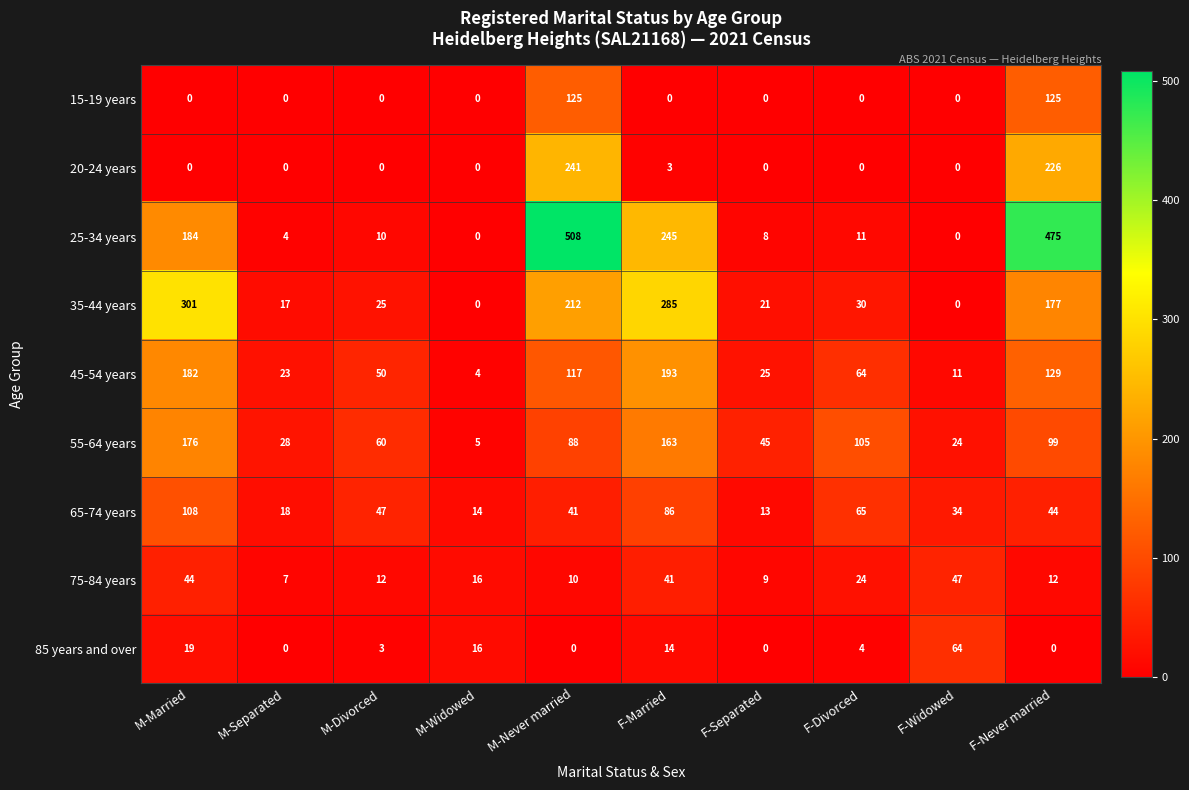

At which label does 25-34 years first exceed 11?

M-Married